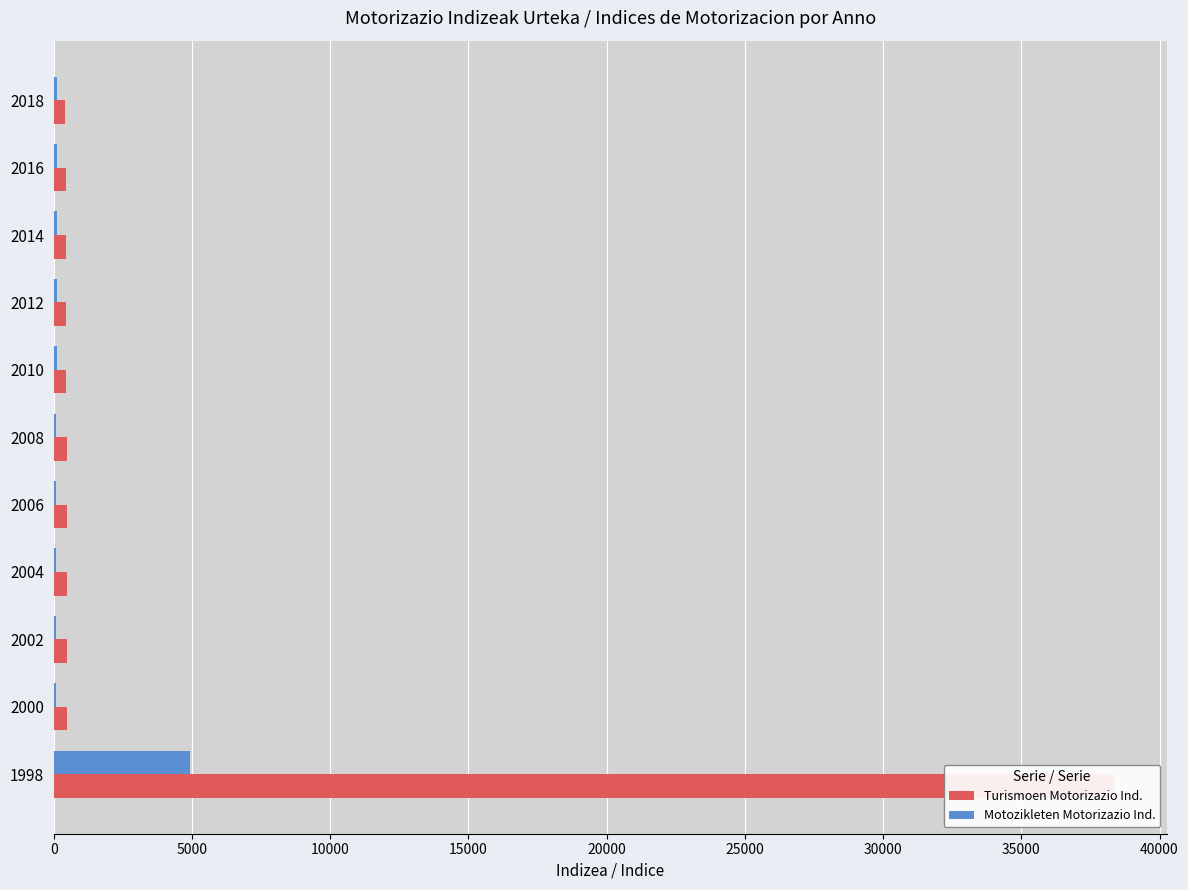

Rank the series at 2002 from lowest to highest value.

Motozikleten Motorizazio Ind., Turismoen Motorizazio Ind.